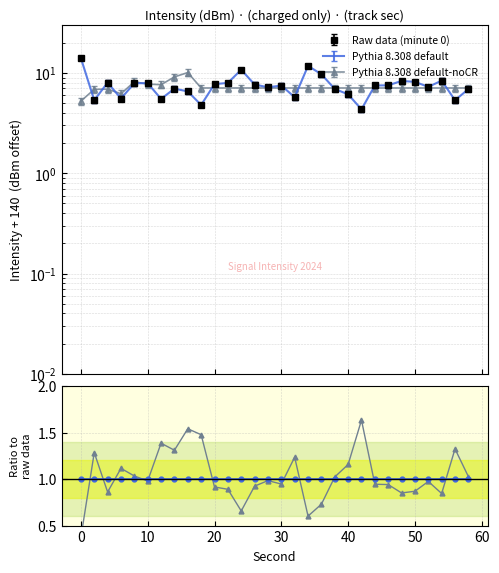

How many values in the intensity(dBm) series exceed 7?

18